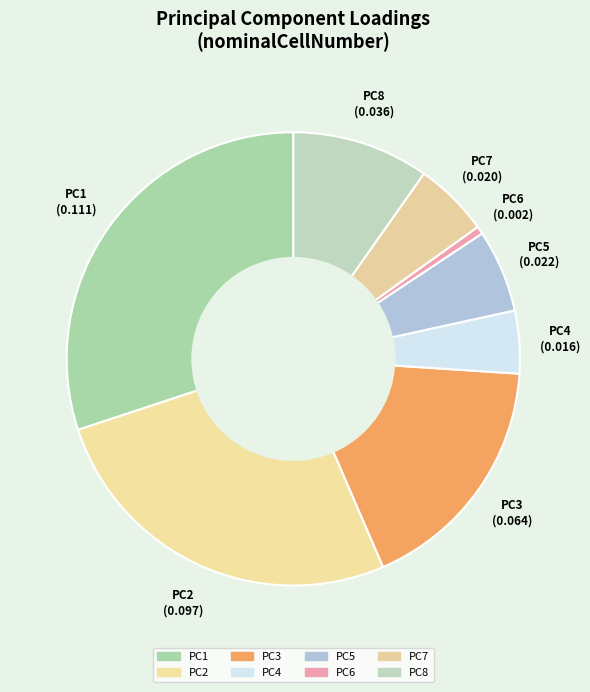

Count the number of slices in the pie.

8